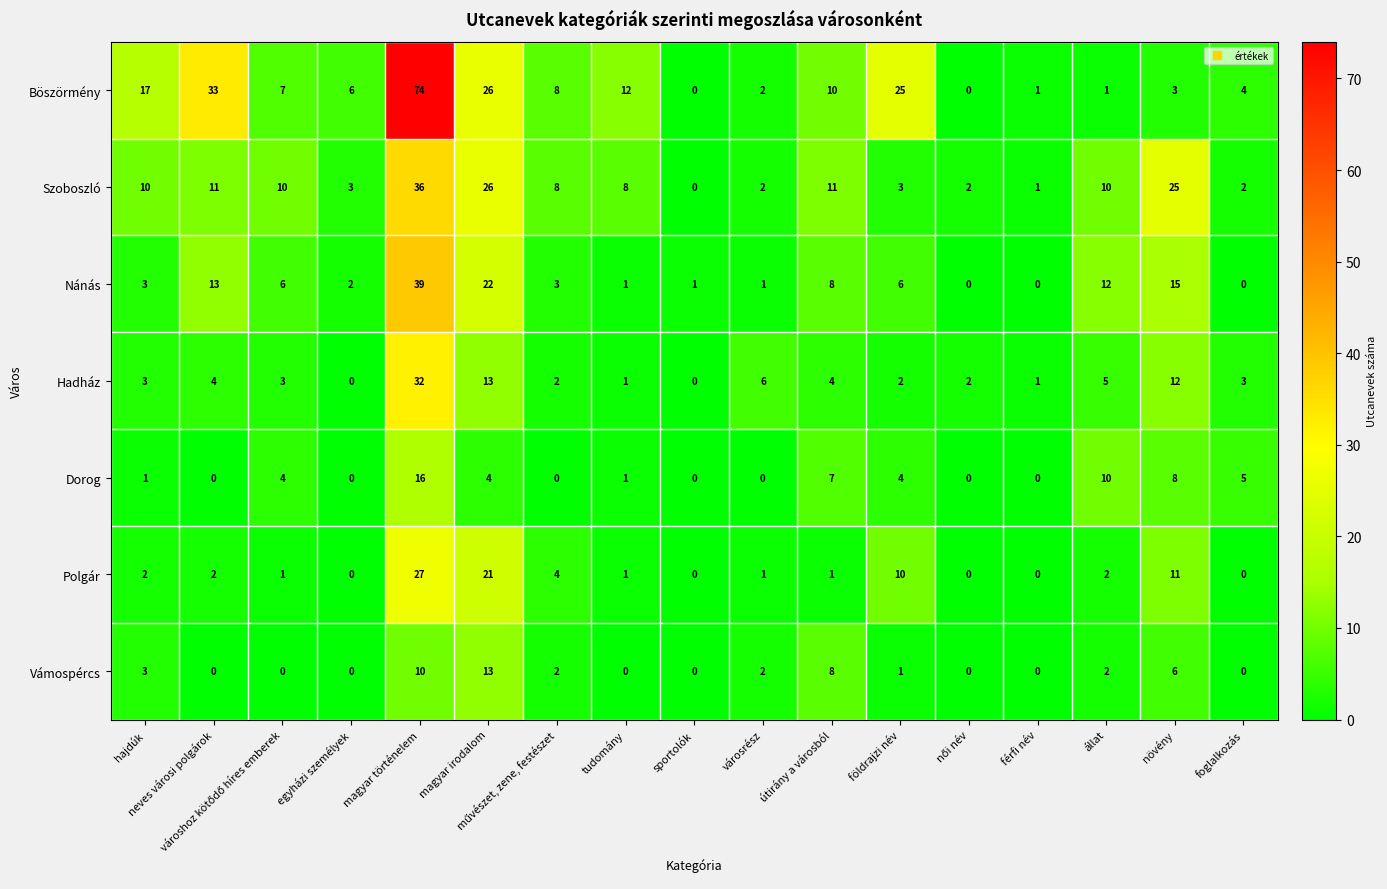

What is the difference between the second highest and minimum values in the Szoboszló series?

26